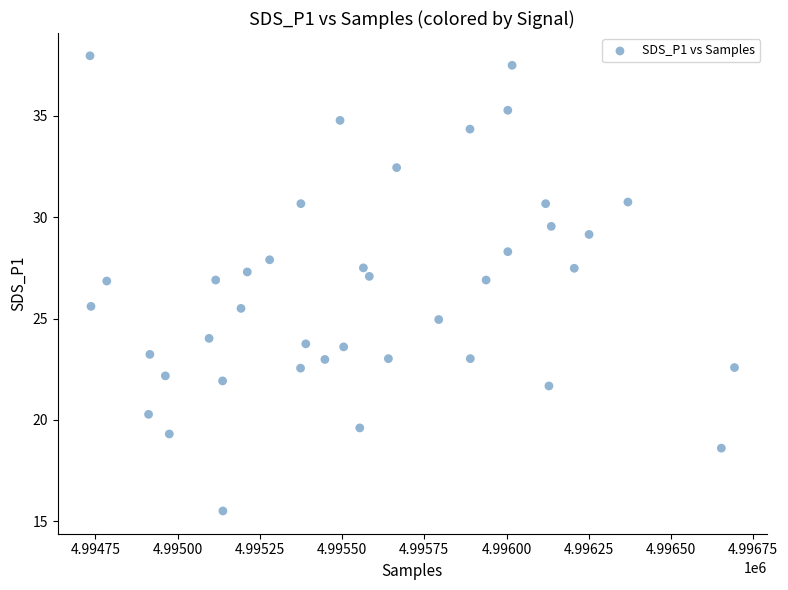

What is the range of Y values (max minus min)?

22.5